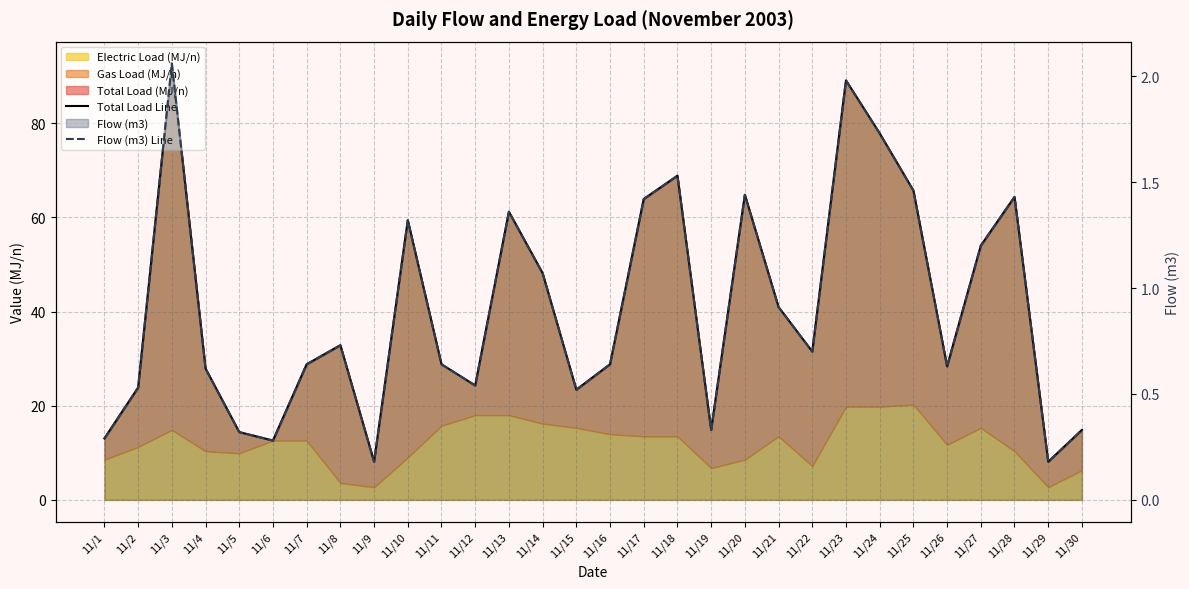

True or false: Flow (m3) Line and Total Load Line intersect in this chart.

False